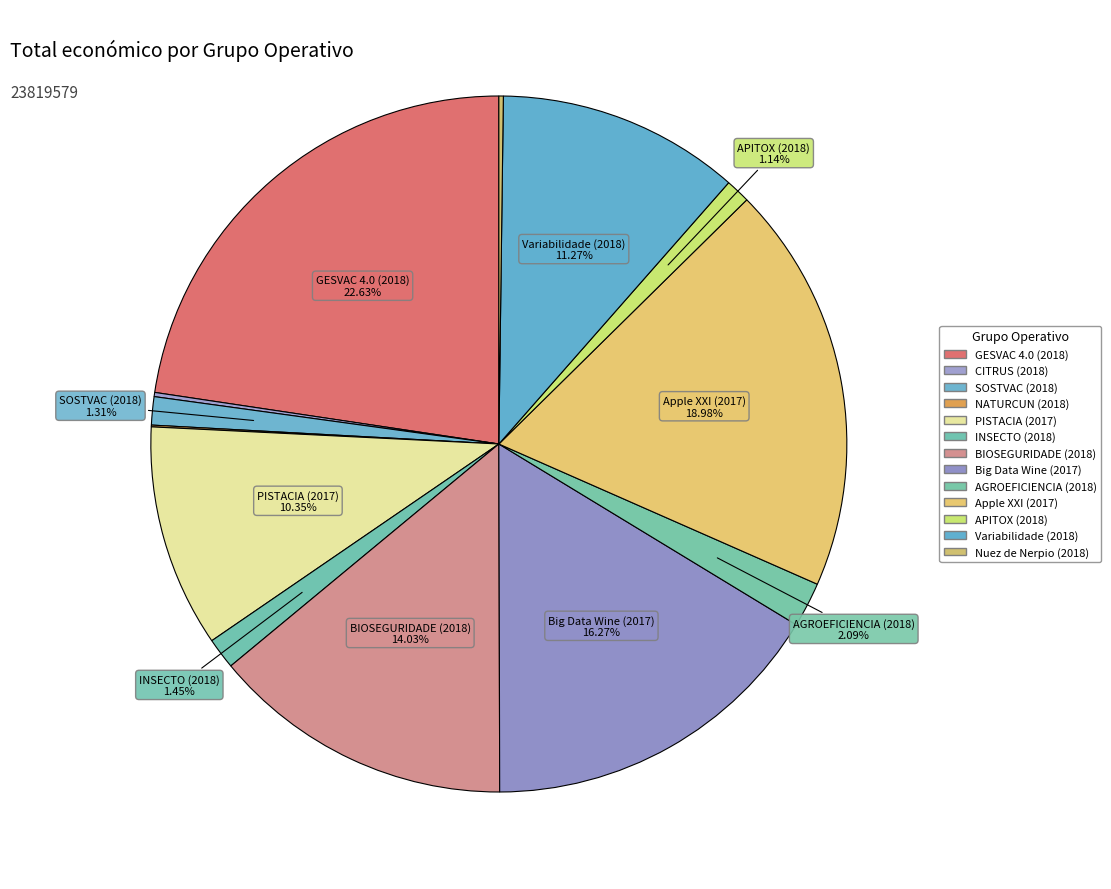

True or false: SOSTVAC (2018) accounts for 11% of the total.

False